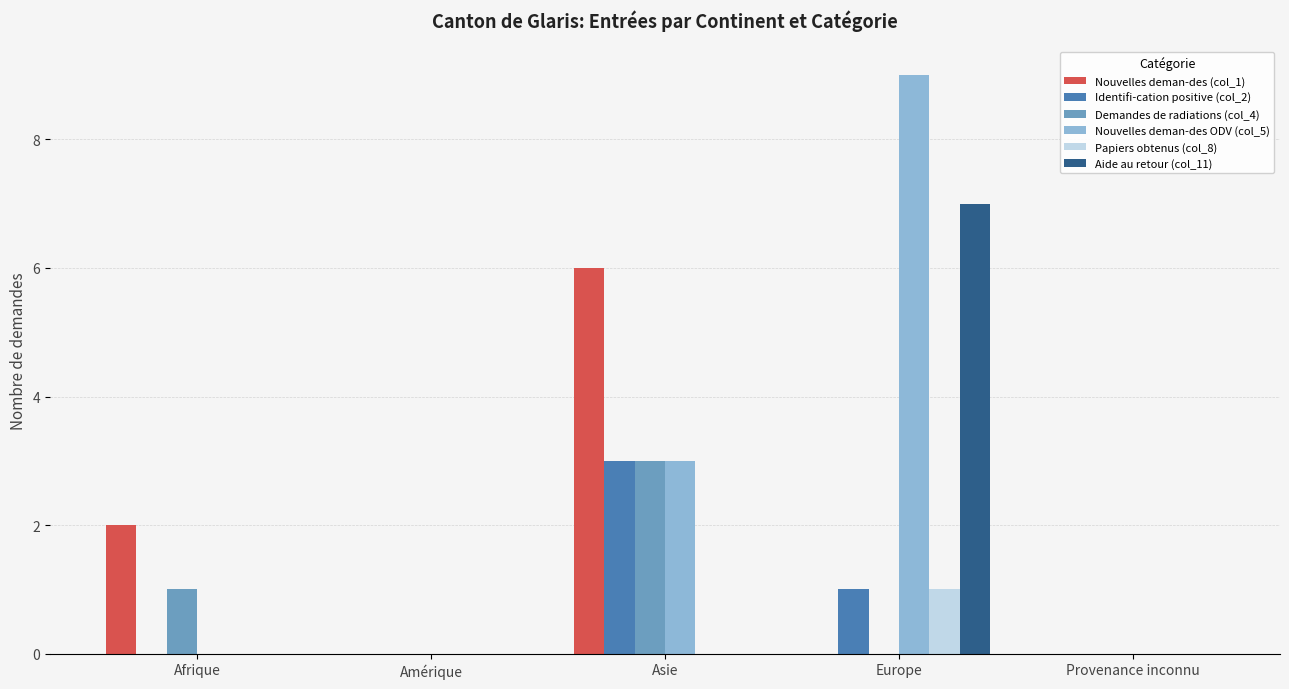

How many categories are shown in the chart?

5